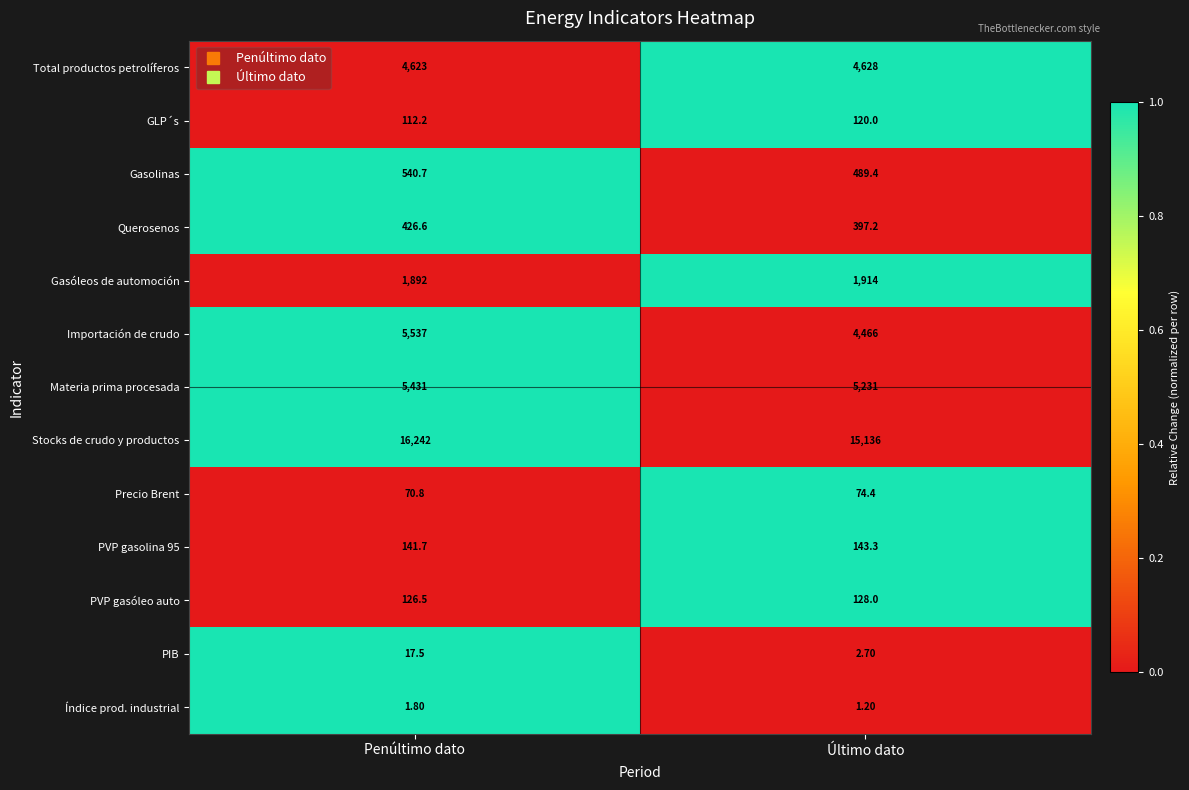

Is the value of Precio Brent at Último dato greater than the value of Materia prima procesada at Último dato?

No